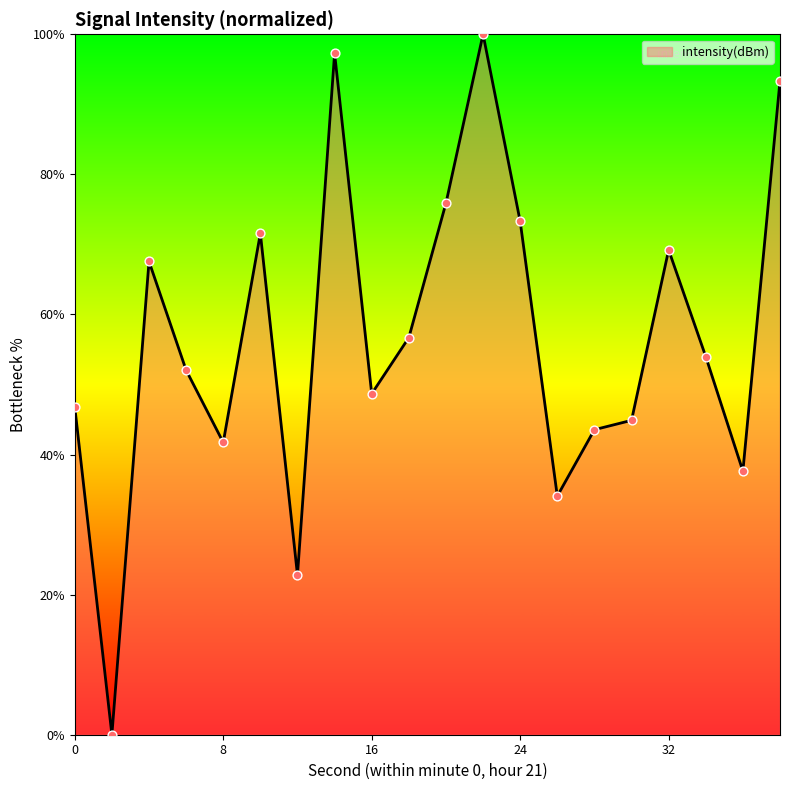

What is the difference between the maximum and minimum values?

100.0